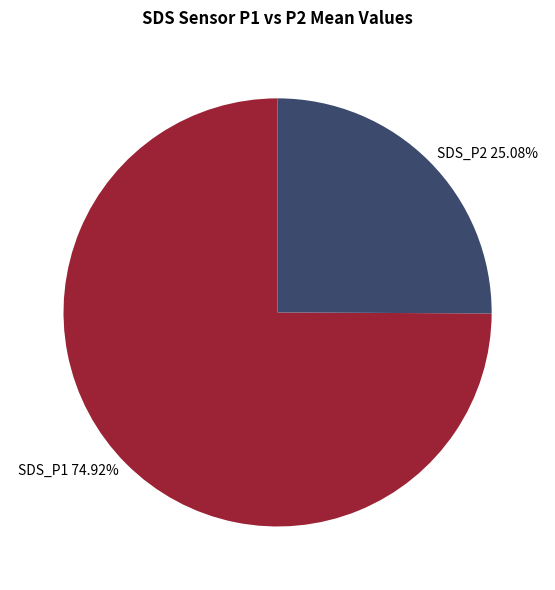

Do SDS_P2 and SDS_P1 together represent more than half of the pie?

Yes